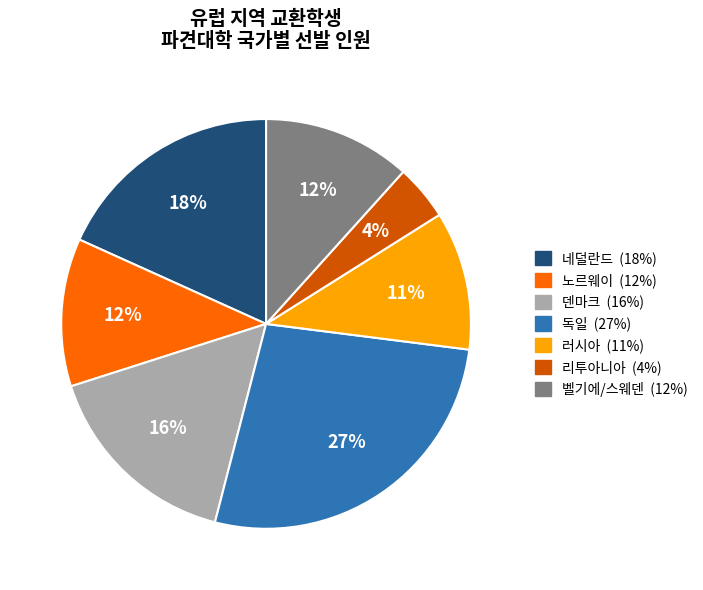

To the nearest percent, what is the difference between the largest and smallest slice percentages?

23%